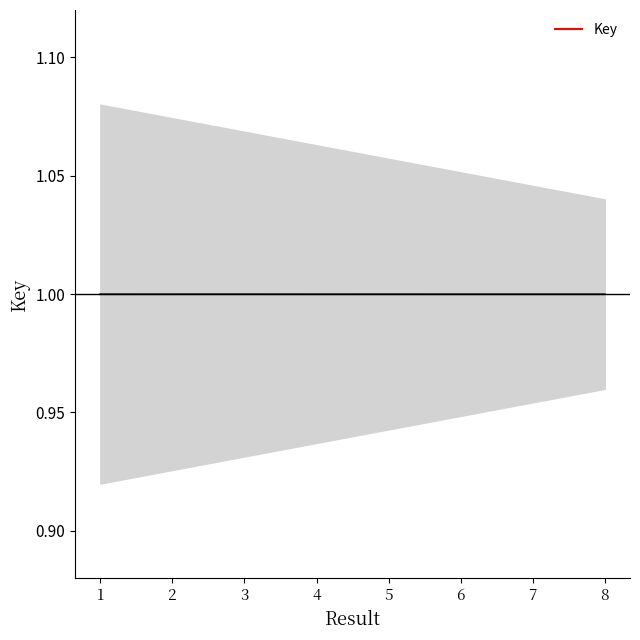

Between 1 and 3, which is larger?

3